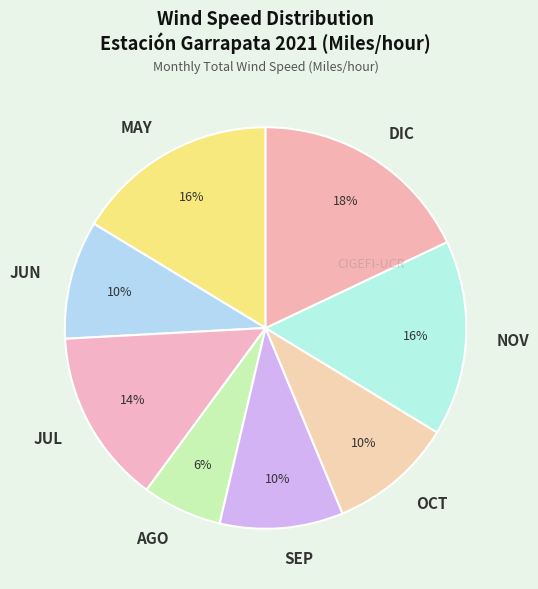

Between OCT and DIC, which is larger?

DIC